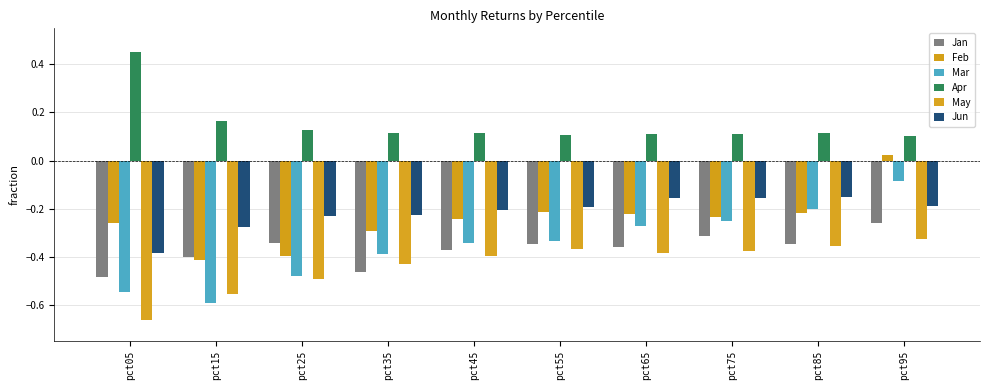

How many series are shown in this chart?

6